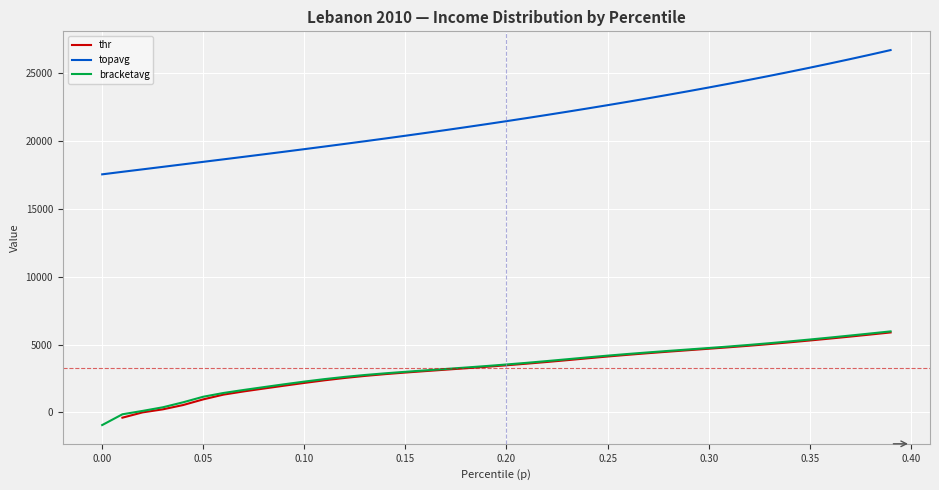

The value of topavg at 0.35 is 9869.5. True or false?

False